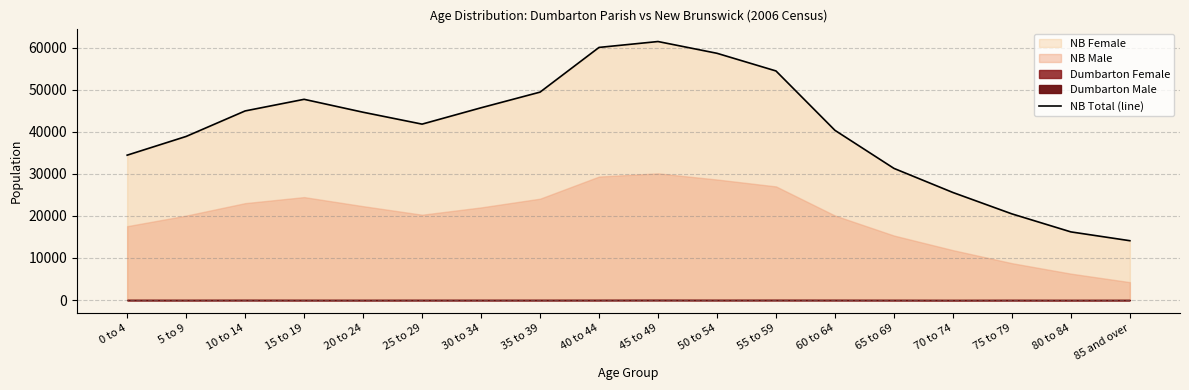

Reading right to left, transcribe all the data shown in this chart.

85 and over=14105	80 to 84=16200	75 to 79=20480	70 to 74=25560	65 to 69=31290	60 to 64=40330	55 to 59=54440	50 to 54=58635	45 to 49=61430	40 to 44=60030	35 to 39=49410	30 to 34=45690	25 to 29=41805	20 to 24=44630	15 to 19=47700	10 to 14=44940	5 to 9=38880	0 to 4=34430